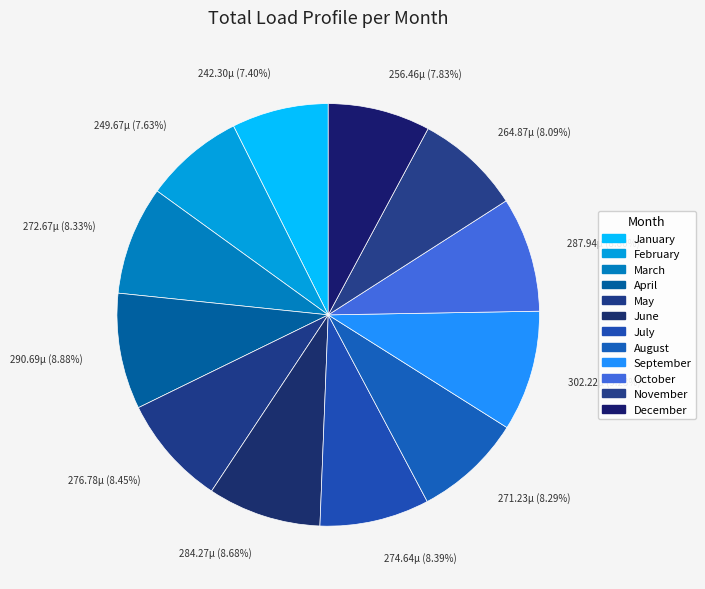

Combined, do 249.67µ (7.63%) and 276.78µ (8.45%) account for over 50%?

No